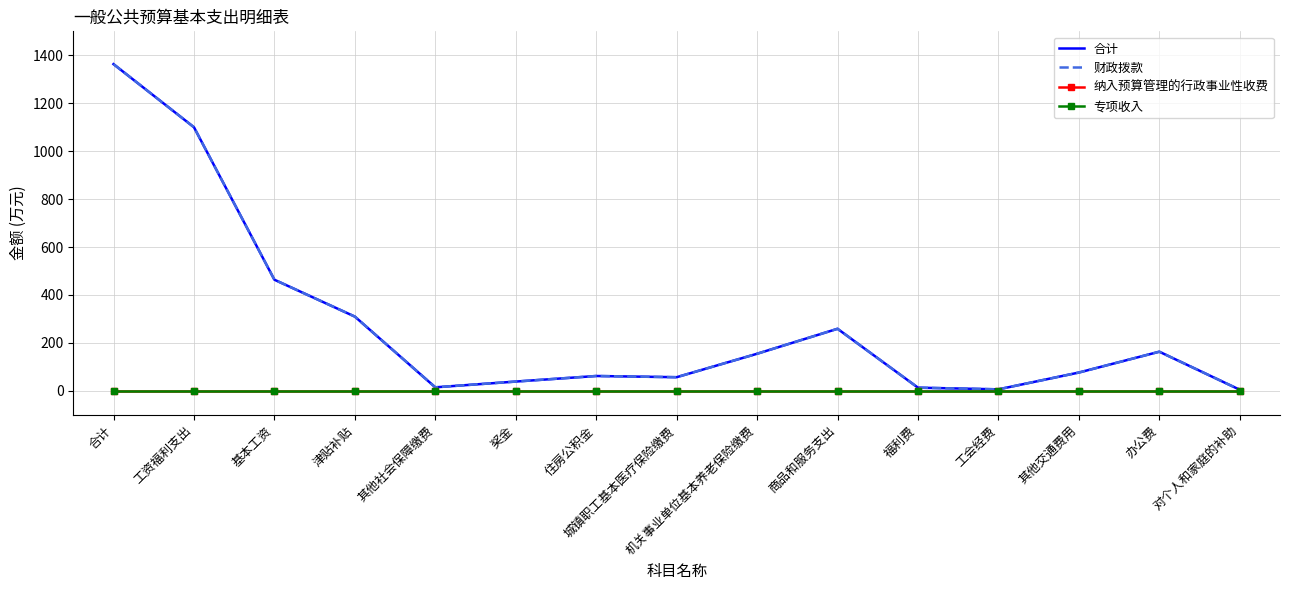

Is this an area chart (filled region under the line)?

No